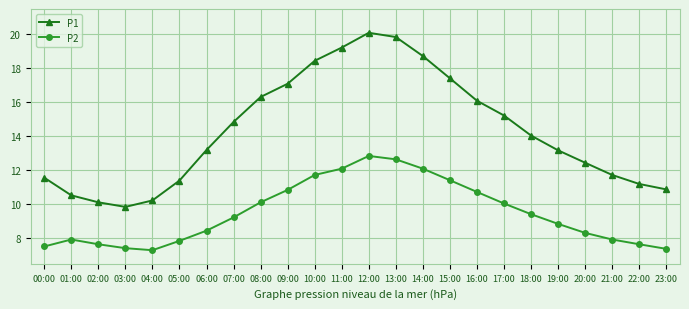

True or false: P2 and P1 cross at least once.

False